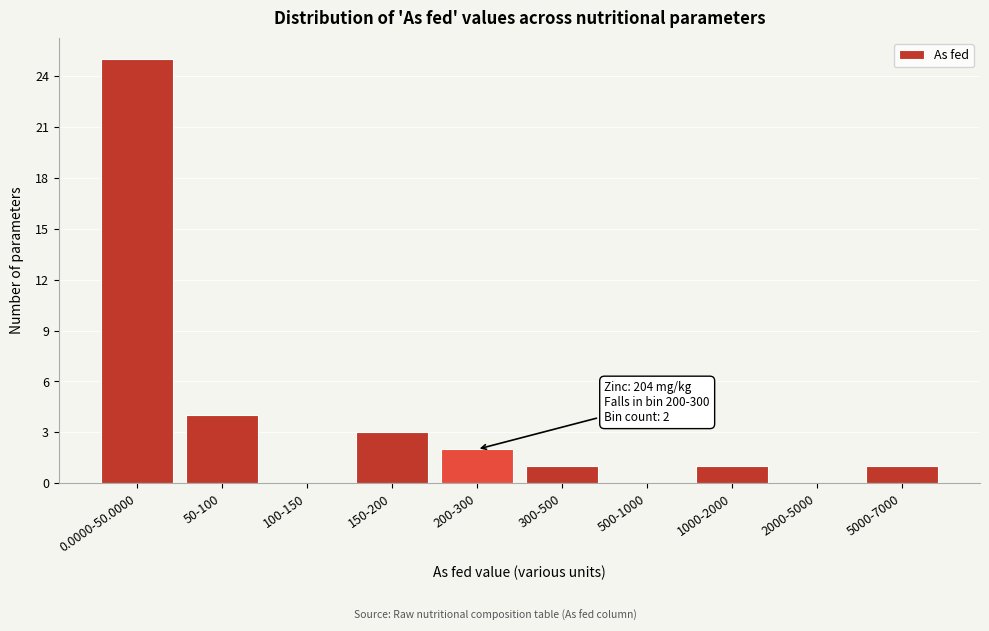

Reading left to right, extract all data points from this chart.

0.0000-50.0000=25	50-100=4	100-150=0	150-200=3	200-300=2	300-500=1	500-1000=0	1000-2000=1	2000-5000=0	5000-7000=1